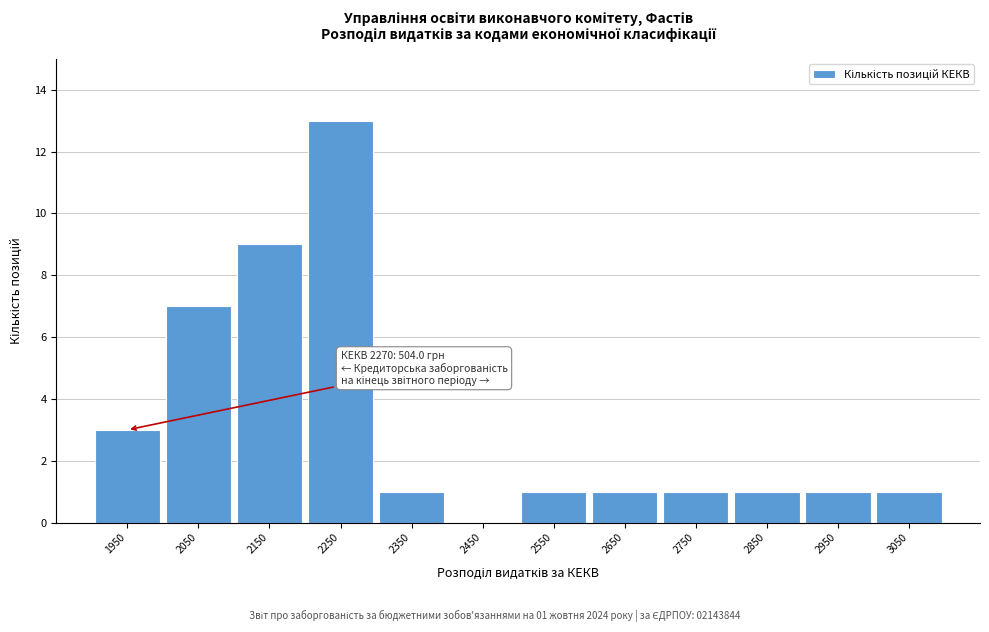

Reading left to right, what are all the values shown in this chart?

1950=3	2050=7	2150=9	2250=13	2350=1	2450=0	2550=1	2650=1	2750=1	2850=1	2950=1	3050=1